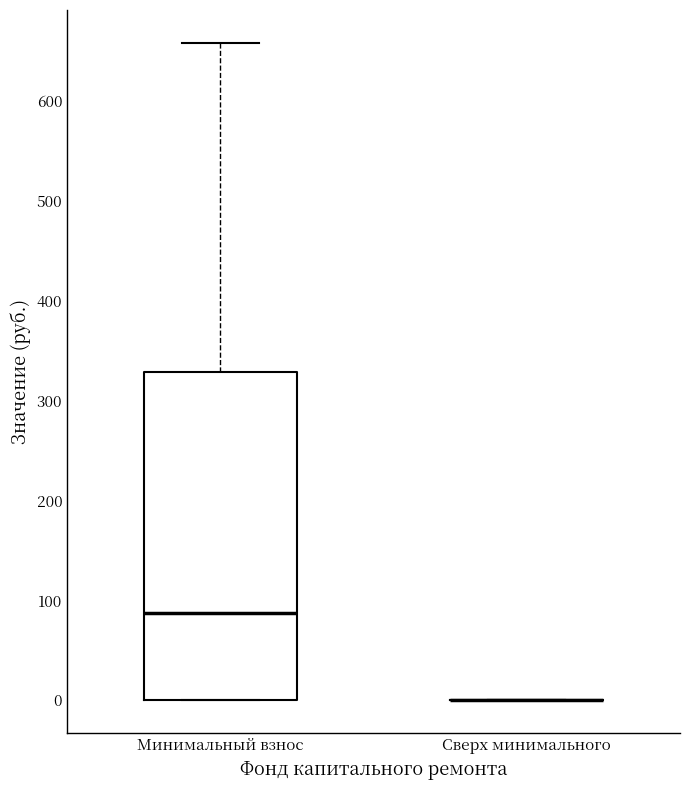

Reading left to right, read every box against the y-axis: the position of its median line, the range the box covers, and the ends of its whiskers. The values are not printed on the chart, so give them approximately, as read against the axis.

Минимальный взнос: median 90, box 0 to 330, whiskers 0 to 660
Сверх минимального: box collapsed to a line at 0, whiskers 0 to 0